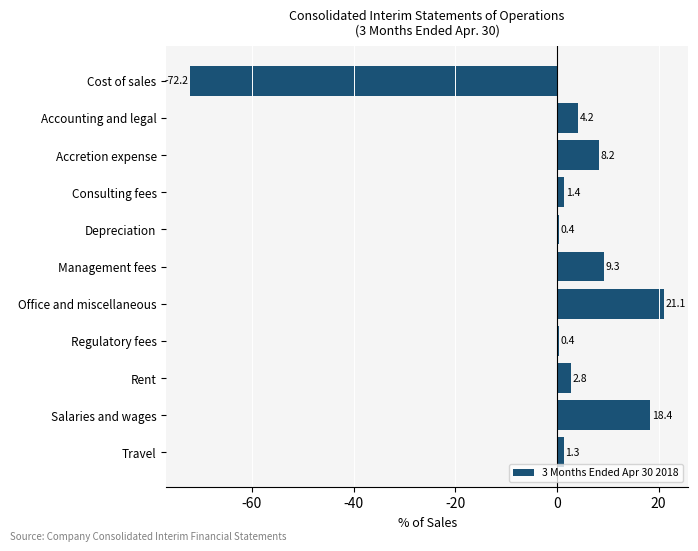

What position from the top is Cost of sales?

1